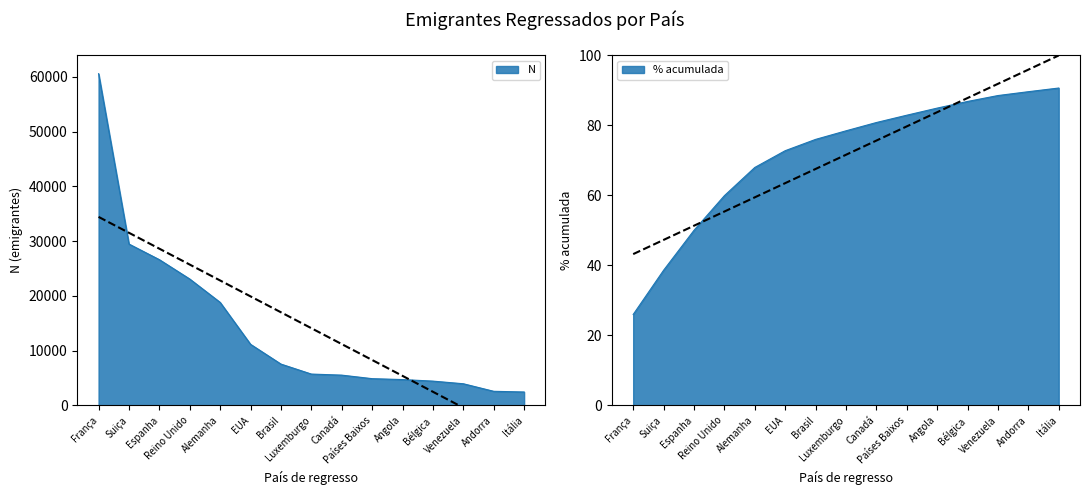

At which category is the sum across all series the highest?

França